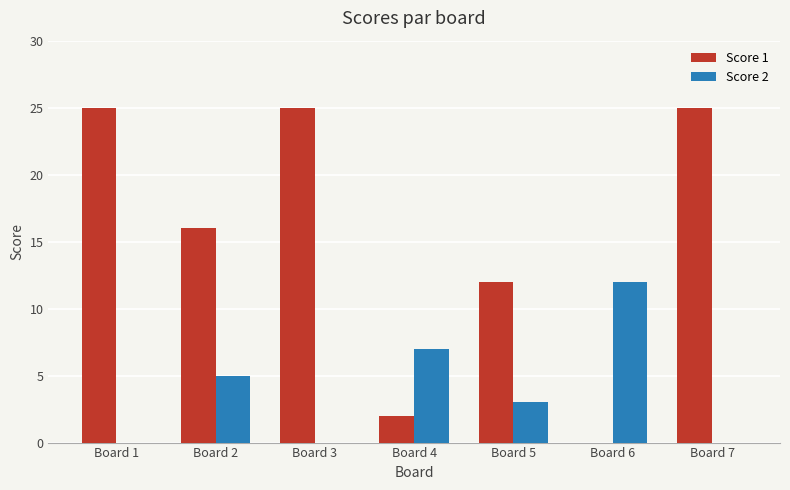

Reading right to left, what are all the values shown in this chart?

Score 1: 25	0	12	2	25	16	25
Score 2: 0	12	3	7	0	5	0